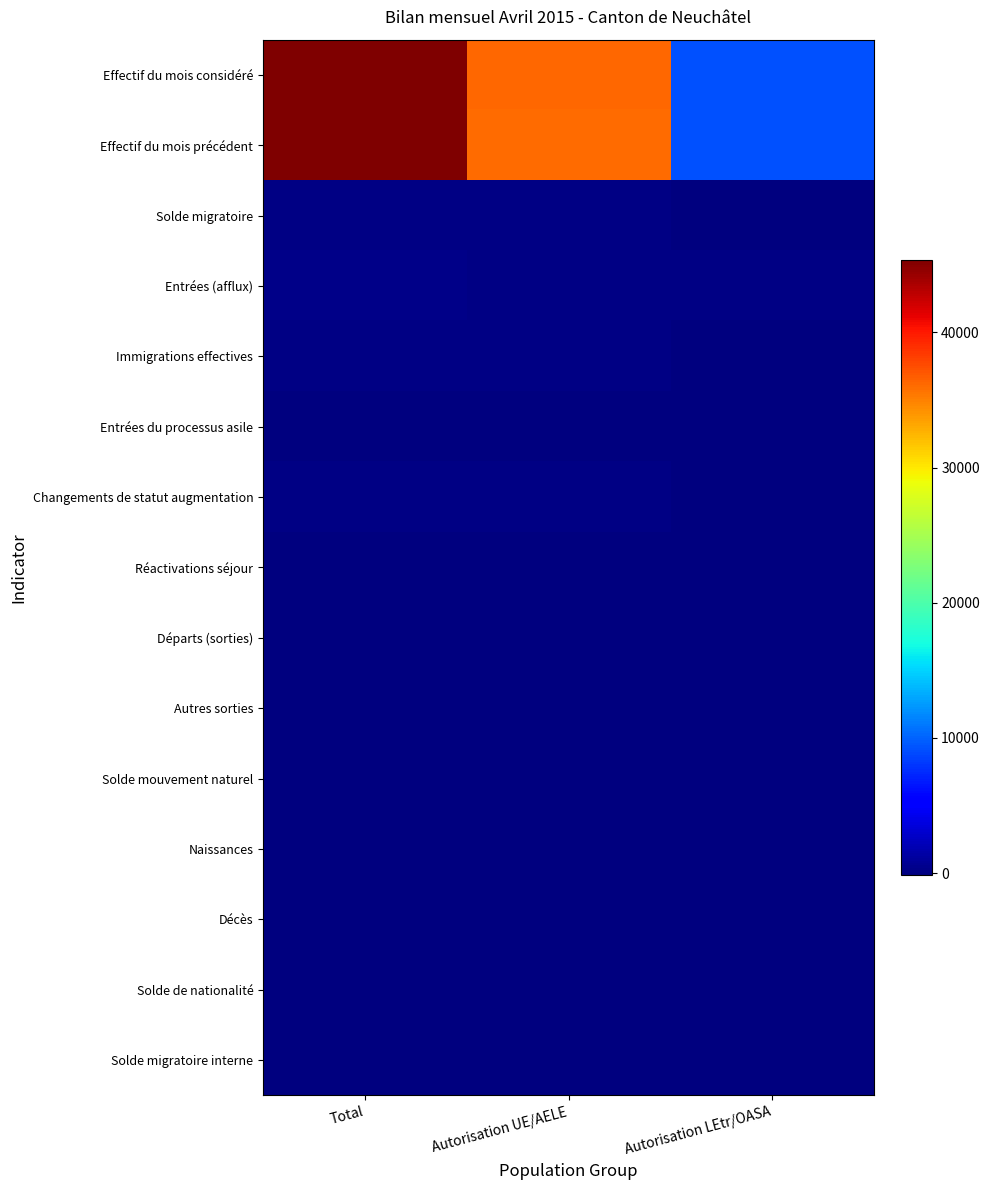

Which series has the widest spread of values?

Effectif du mois considéré